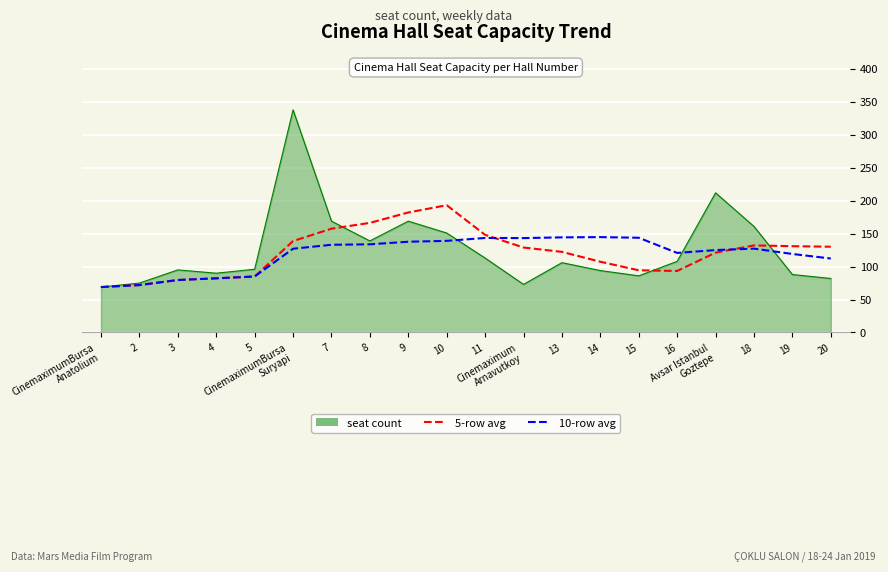

What is the maximum value shown in the chart?

338.0